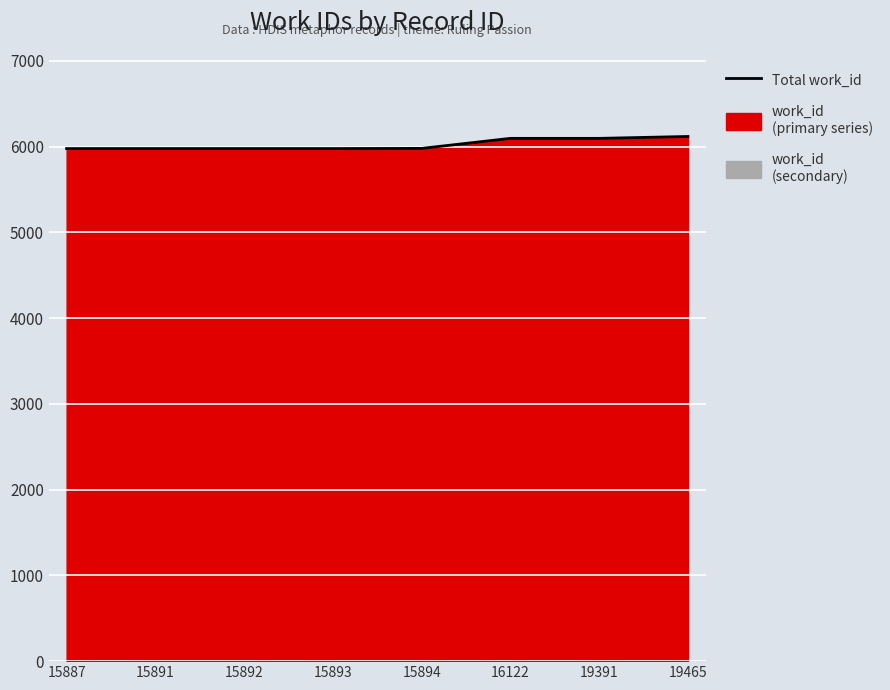

Approximately how many times larger is the value at 15893 compared to 15892?

1.0